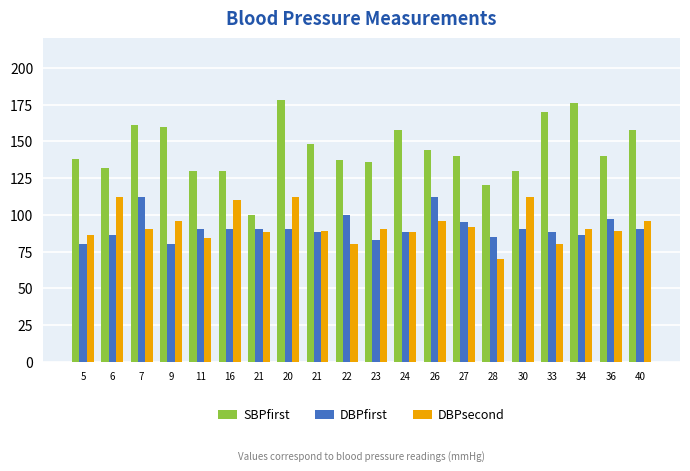

Rank the series at 16 from highest to lowest value.

SBPfirst, DBPsecond, DBPfirst